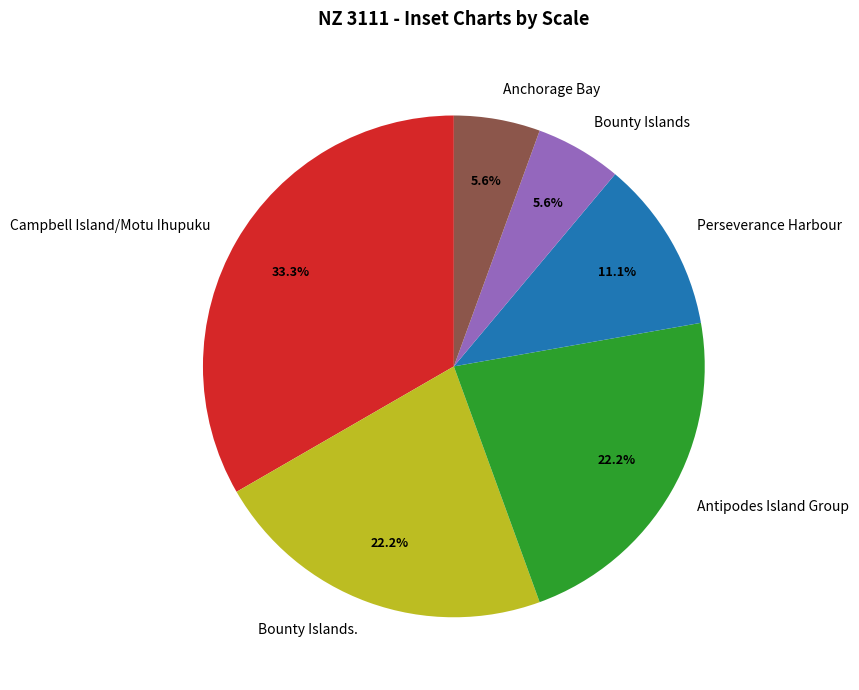

To the nearest percent, what percentage of the pie is Campbell Island/Motu Ihupuku?

33%